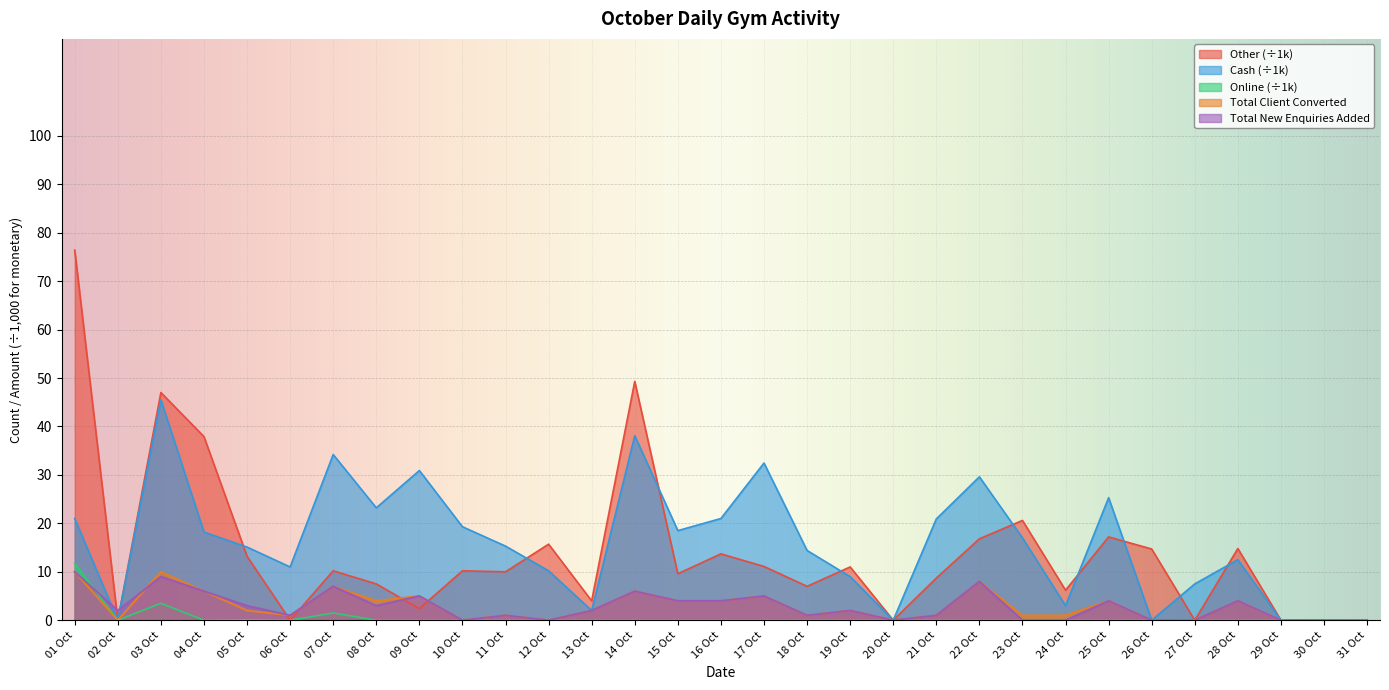

True or false: Online and Cash intersect in this chart.

False